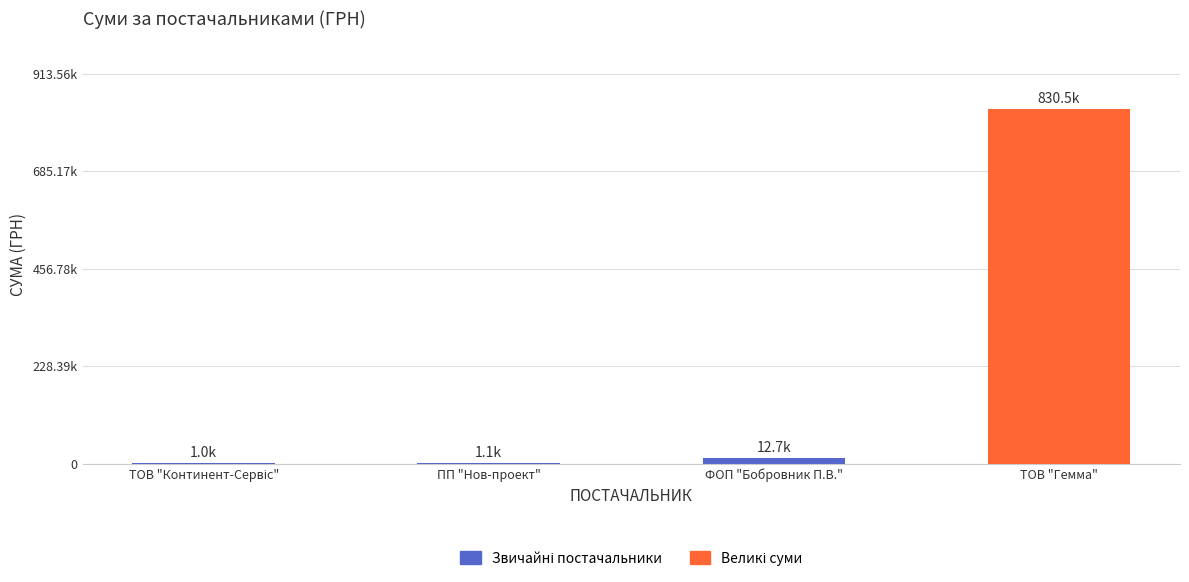

Is it true that the value at ТОВ "Континент-Сервіс" is 1011.0?

True